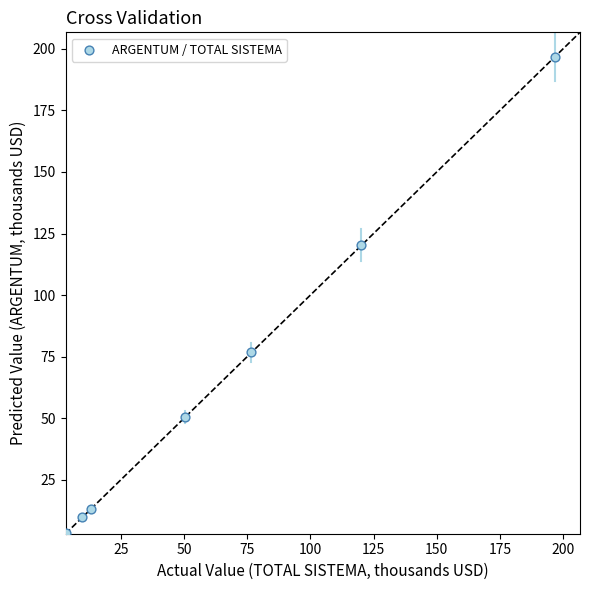

What is the range of Y values (max minus min)?

193.4